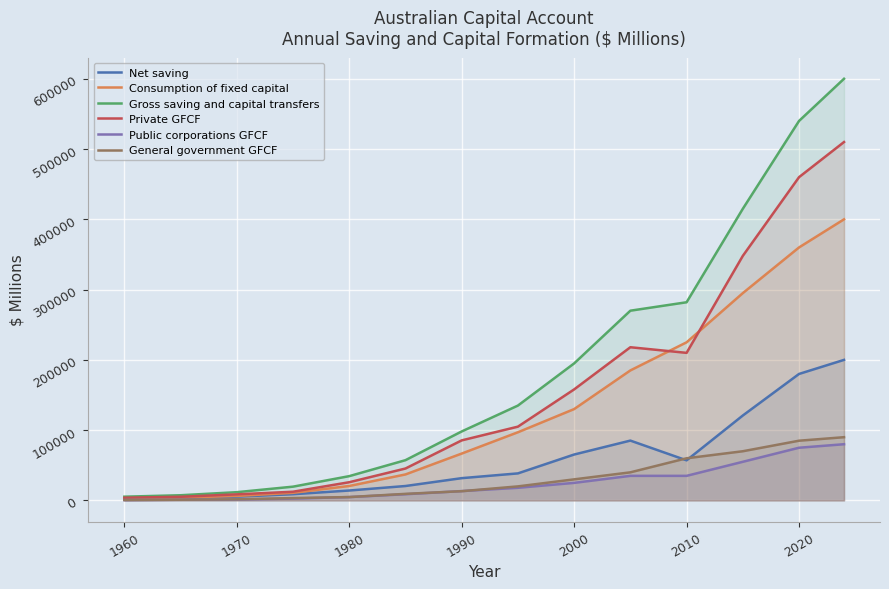

Between 1970 and 2020, which series saw the biggest shift?

Gross saving and capital transfers